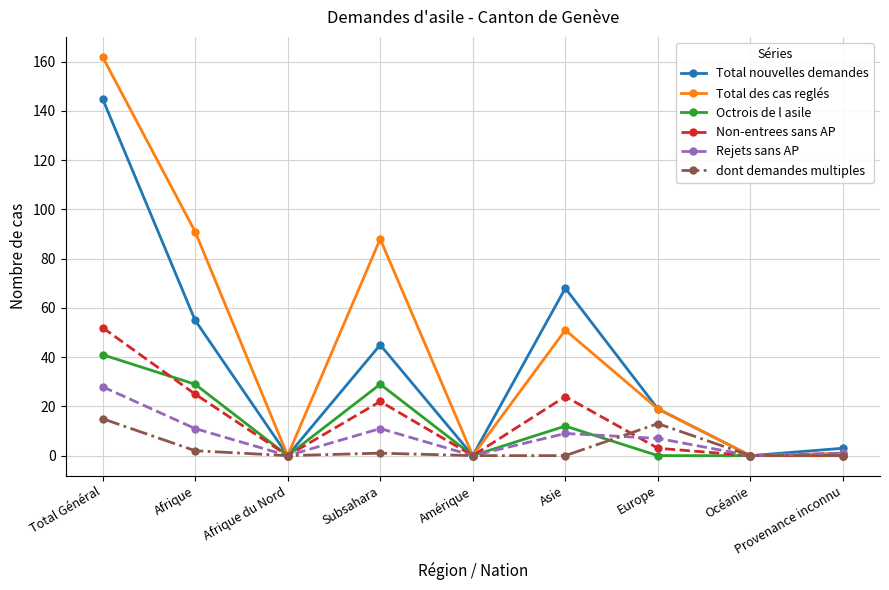

True or false: dont demandes multiples has a value of -6 at Océanie.

False